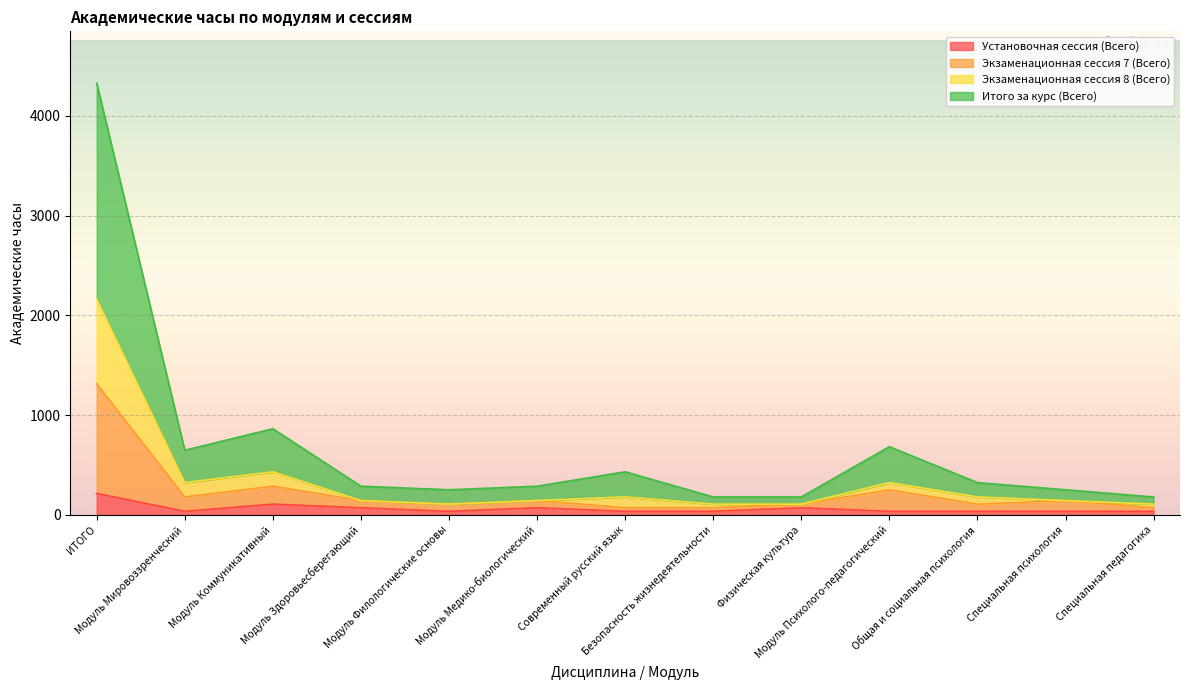

What is the highest value of the Установочная сессия (Всего) series?

216